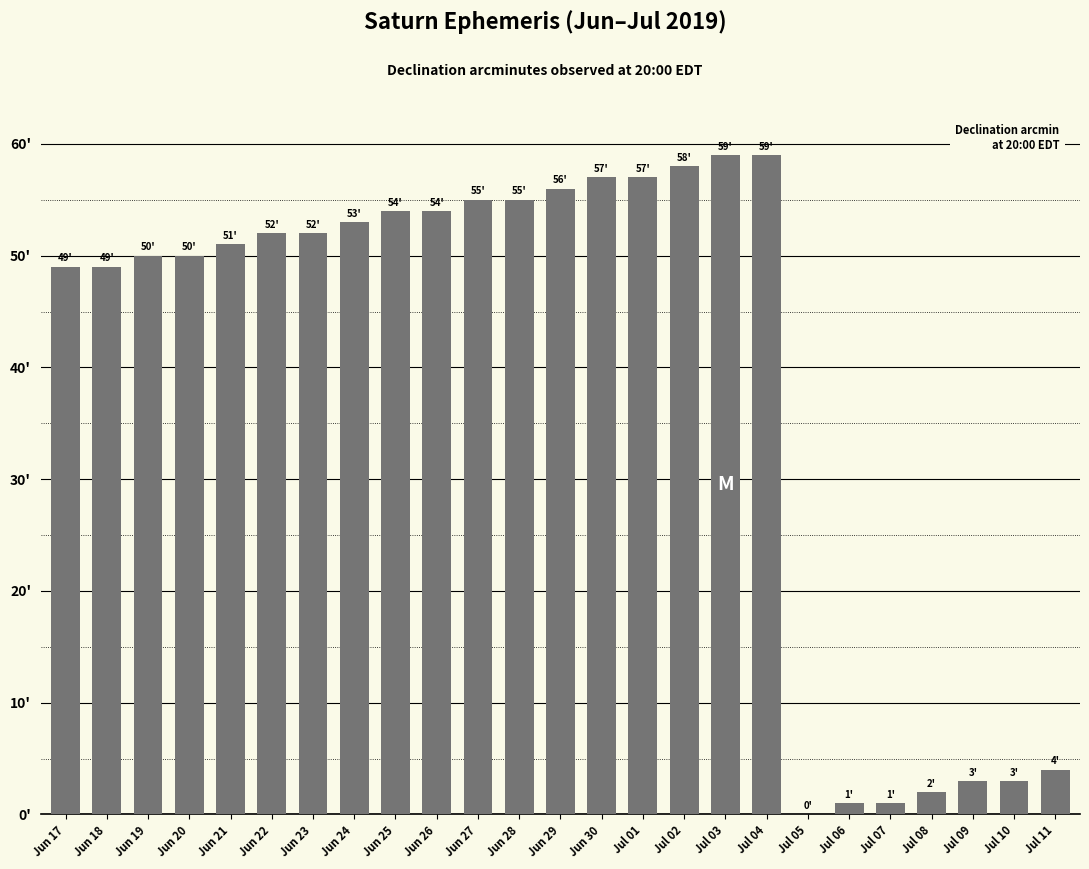

Which category has the lowest value across all series?

Jul 05